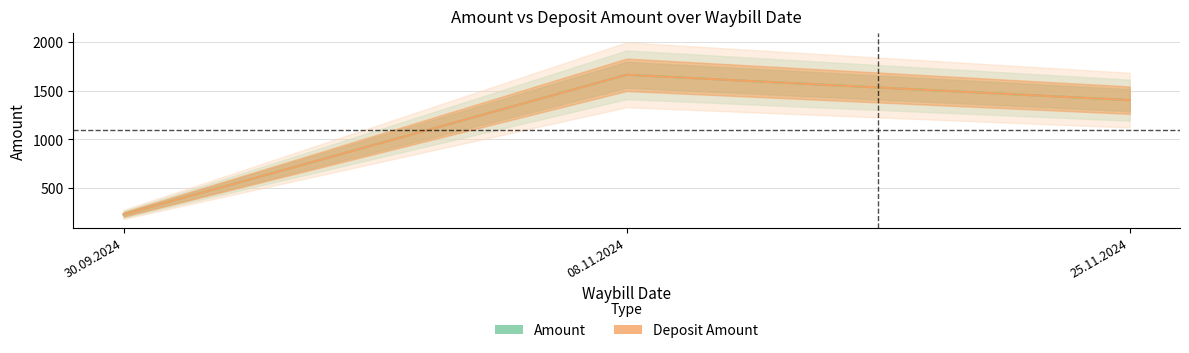

What is the average value of the Deposit Amount series?

1099